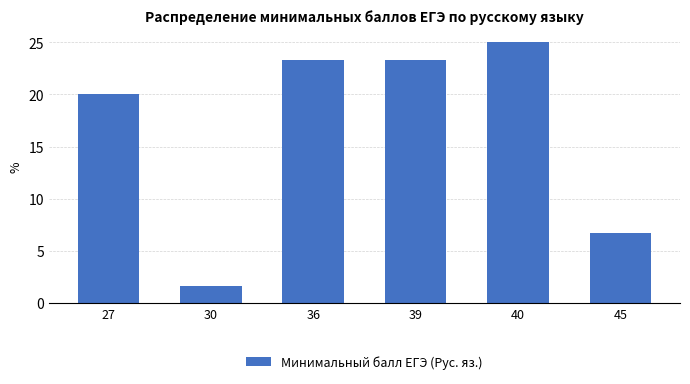

Reading left to right, list all the values displayed in this chart.

27=20.0	30=1.7	36=23.3	39=23.3	40=25.0	45=6.7